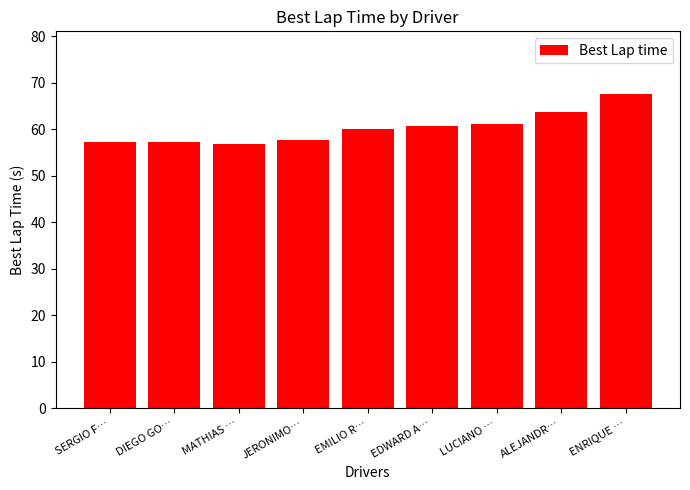

How many values exceed 60?

5